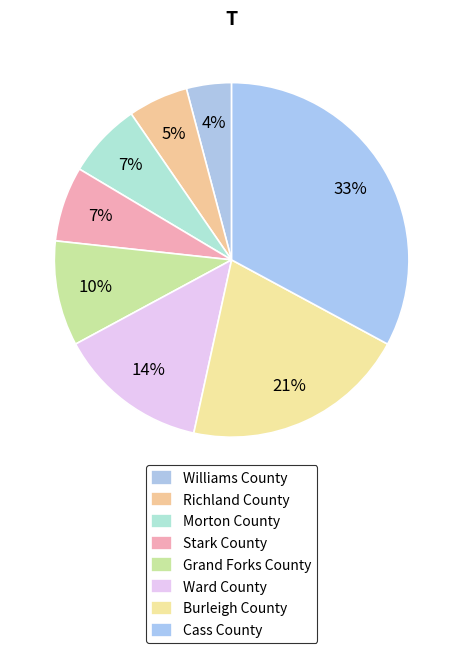

What percentage is NOT represented by Williams County?

95.9%